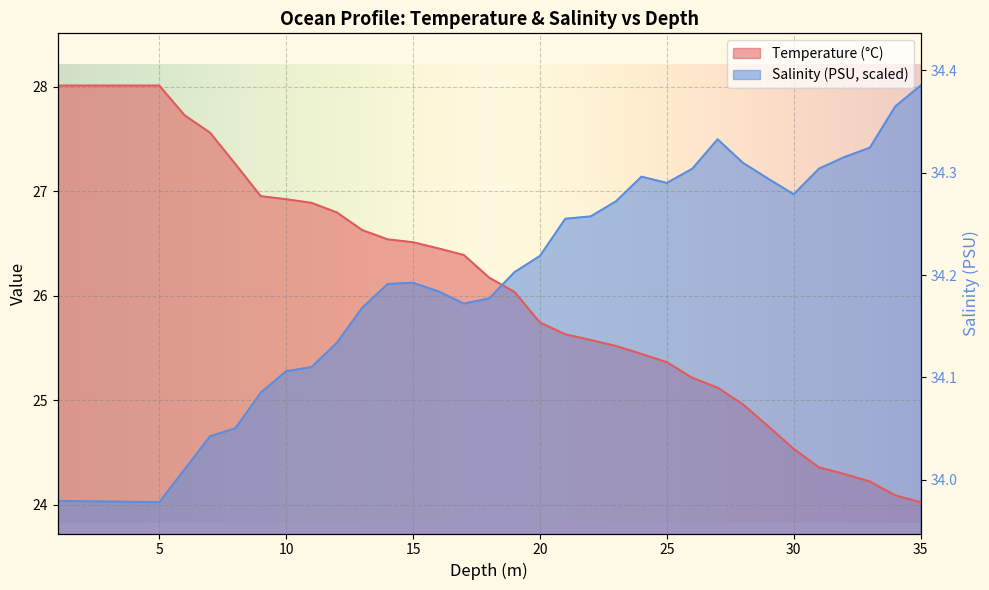

Which series ends up on top after the final intersection of Salinity (PSU) and Temperature (°C)?

Salinity (PSU)